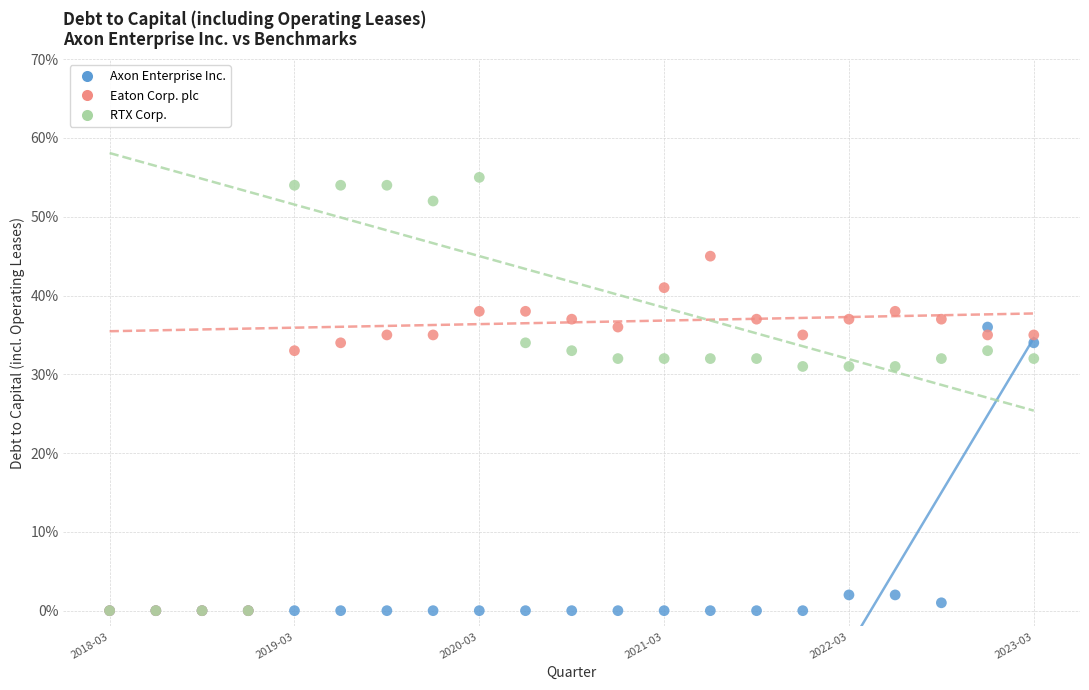

What are all the series names shown in the legend?

Axon Enterprise Inc., Eaton Corp. plc, RTX Corp.